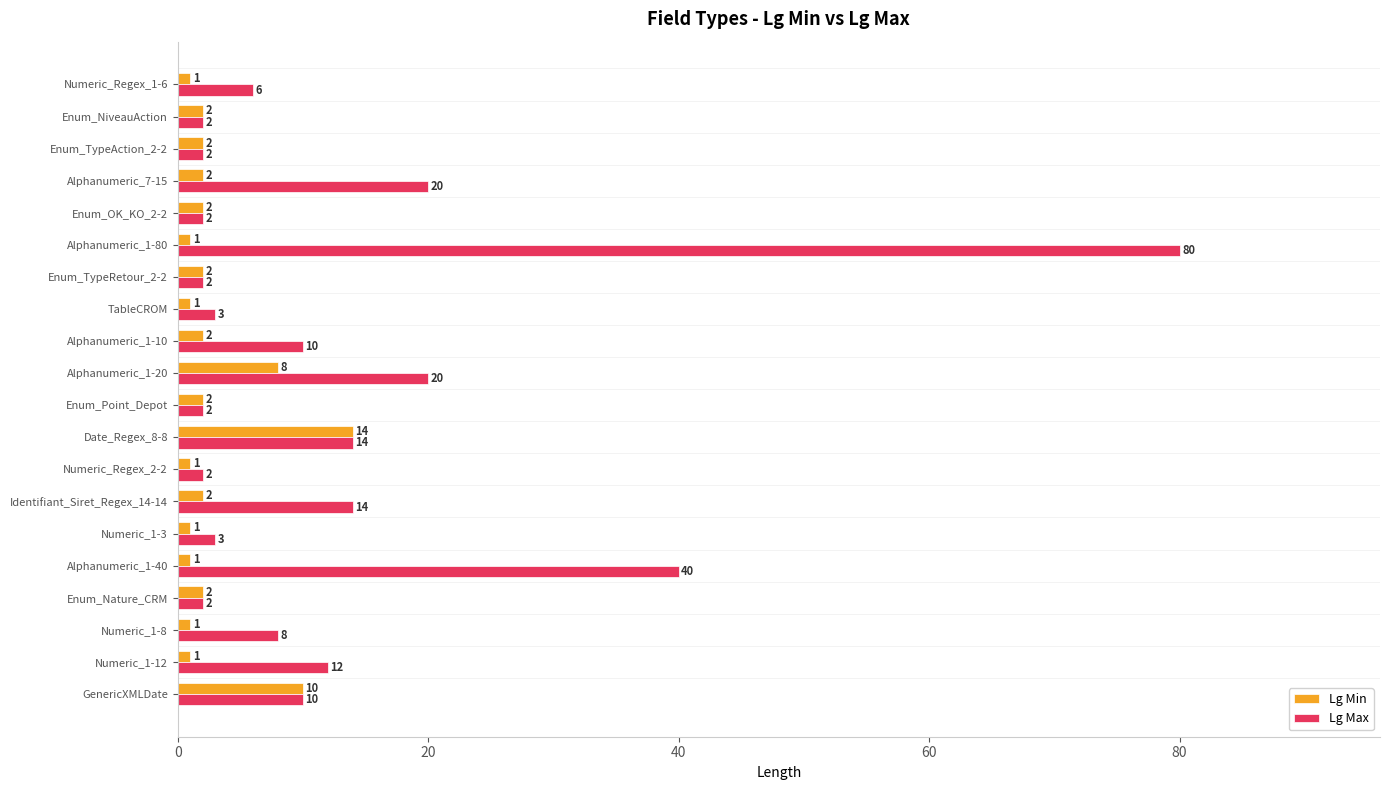

What are all the series names shown in the legend?

Lg Min, Lg Max